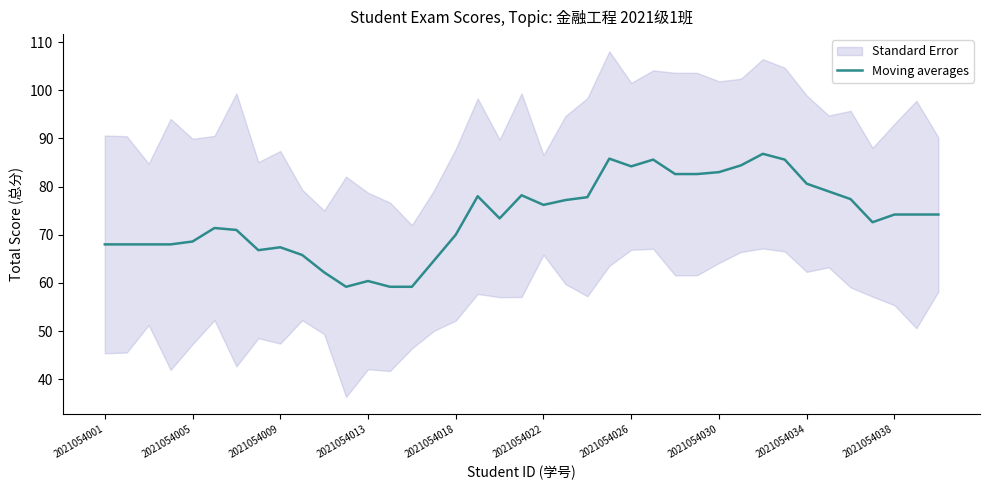

What is the maximum value for Moving averages?

86.8